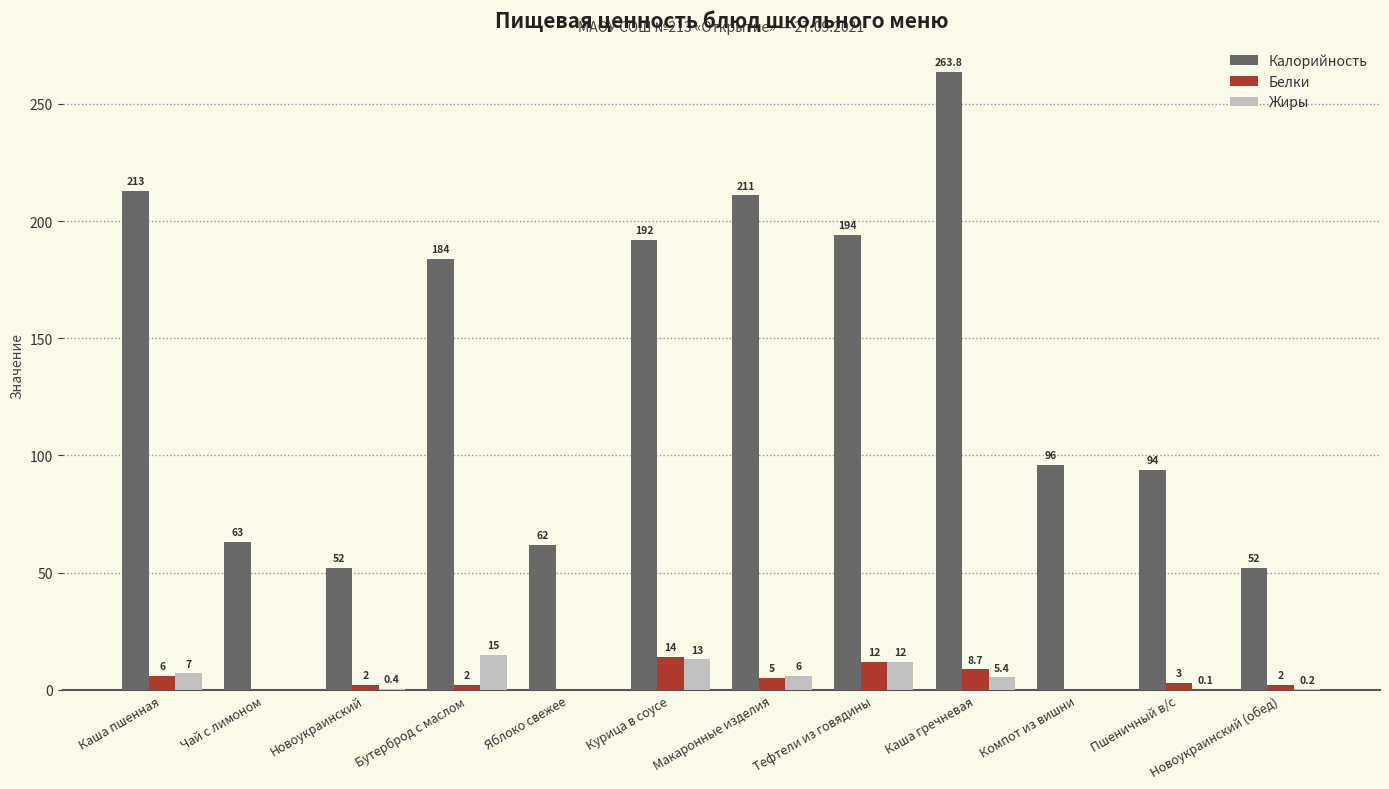

The Калорийность series shows 63.0 at Чай с лимоном. True or false?

True